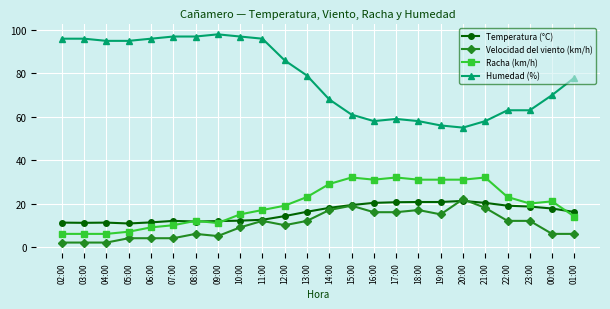

Between 08:00 and 16:00, which series saw the biggest shift?

Humedad (%)